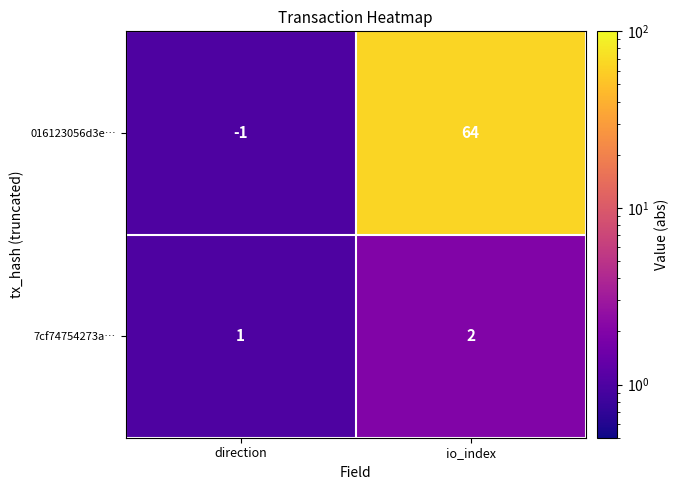

The value of 016123056d3e… at direction is -1. True or false?

True